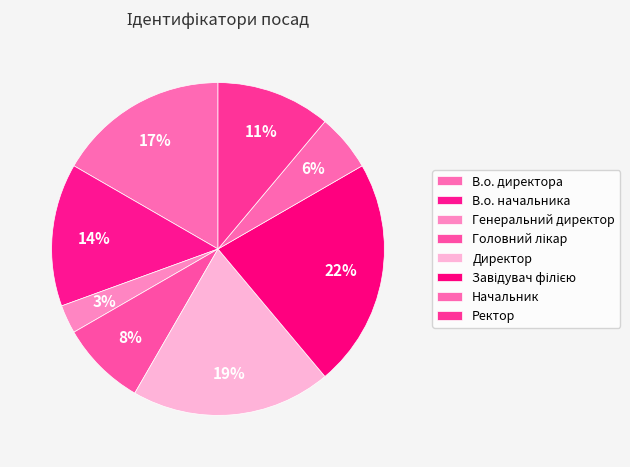

Count the number of slices in the pie.

8